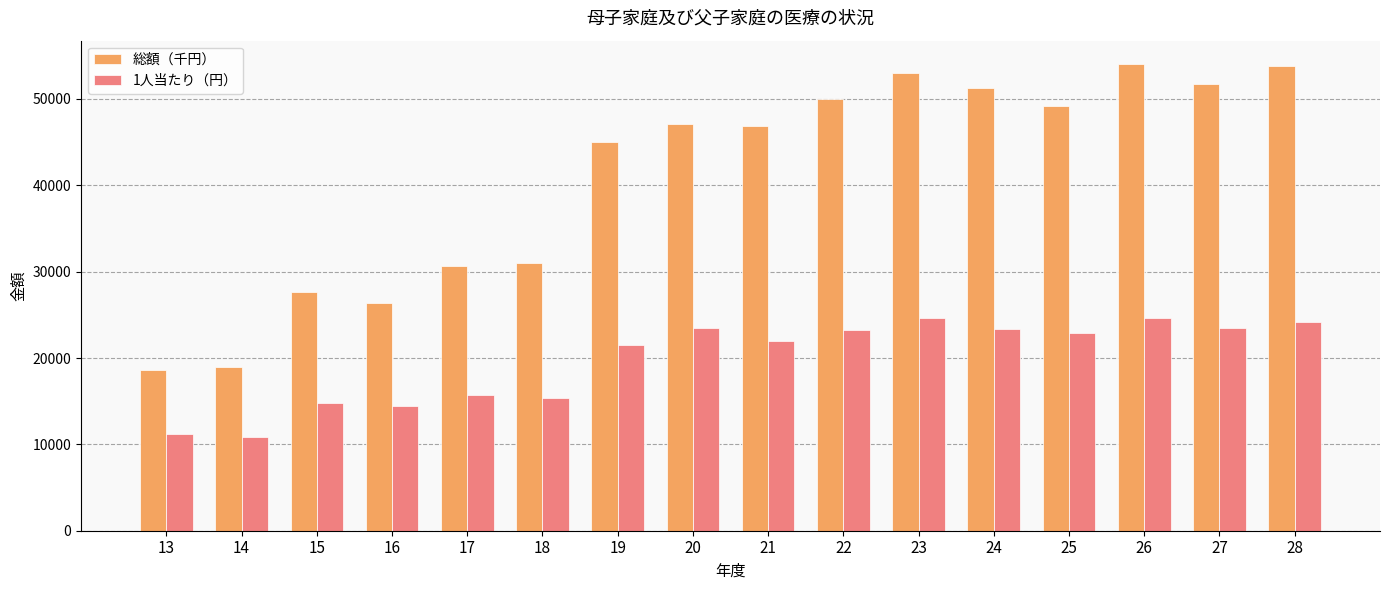

What is the sum of the 総額（千円） values at 18 and 25?

80269